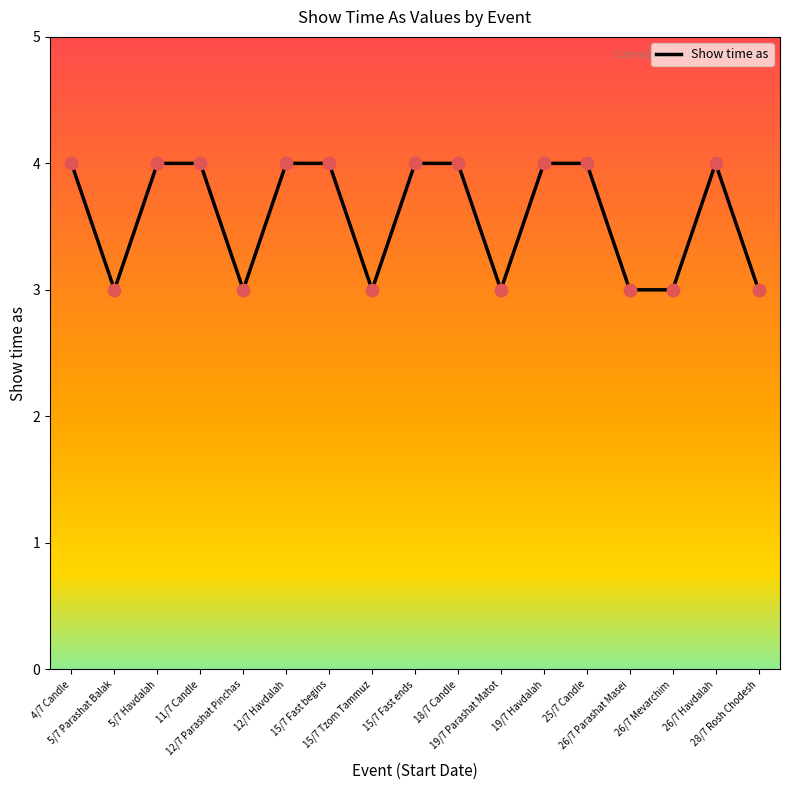

What is the ratio of the value at 18/7 Candle to the value at 28/7 Rosh Chodesh?

1.3